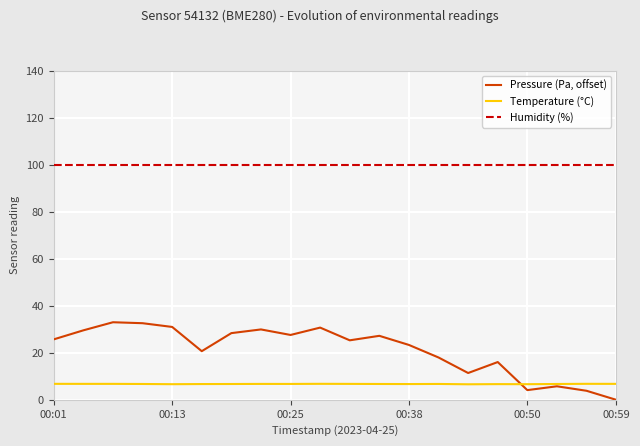

True or false: Temperature (°C) and Humidity (%) cross at least once.

False